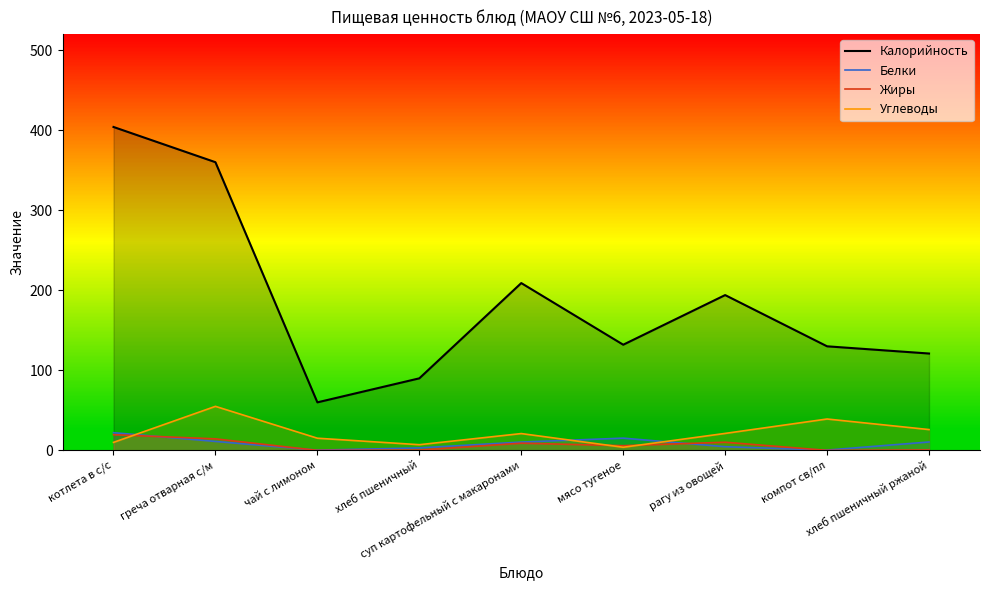

What is the sum of all Жиры values?

60.0